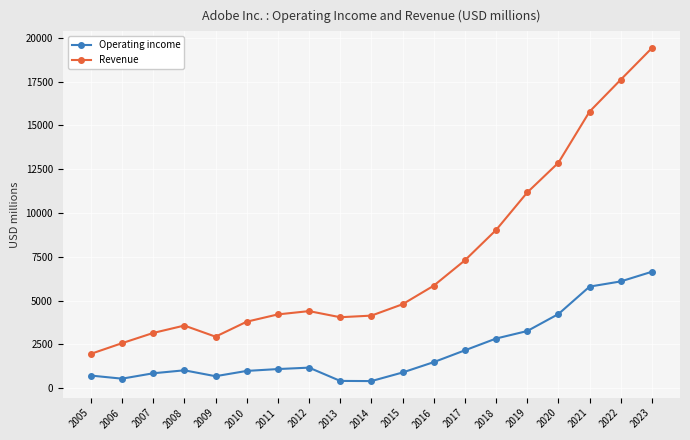

At which category does the chart reach its peak across all series?

2023